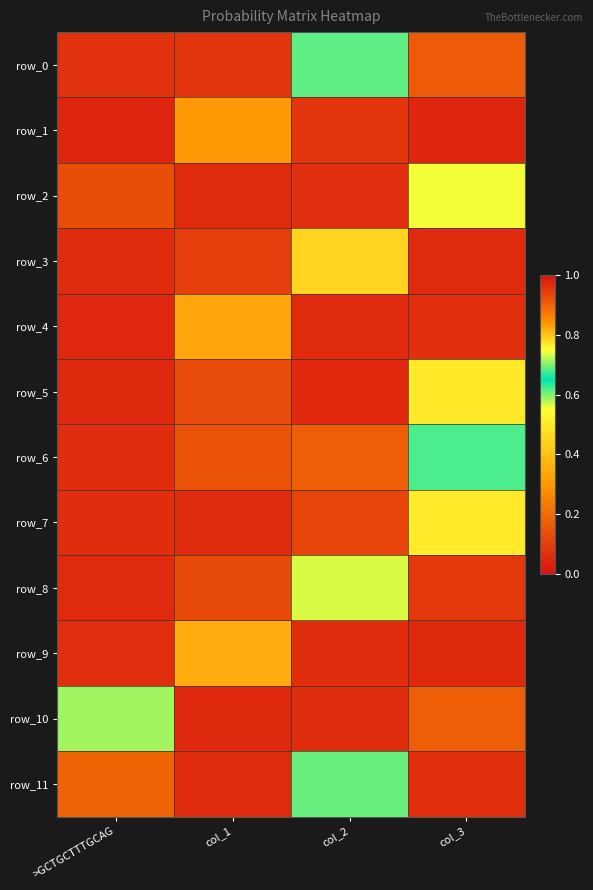

What is the average value of the row_2 series?

0.2